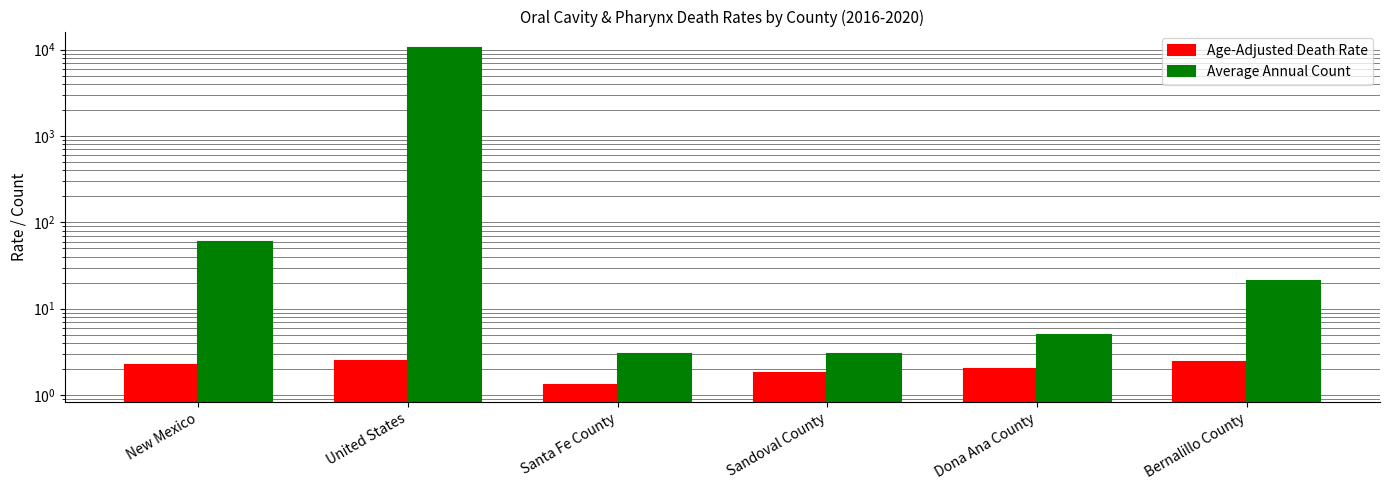

Rank the series by their average value, from highest to lowest.

Average Annual Count, Age-Adjusted Death Rate